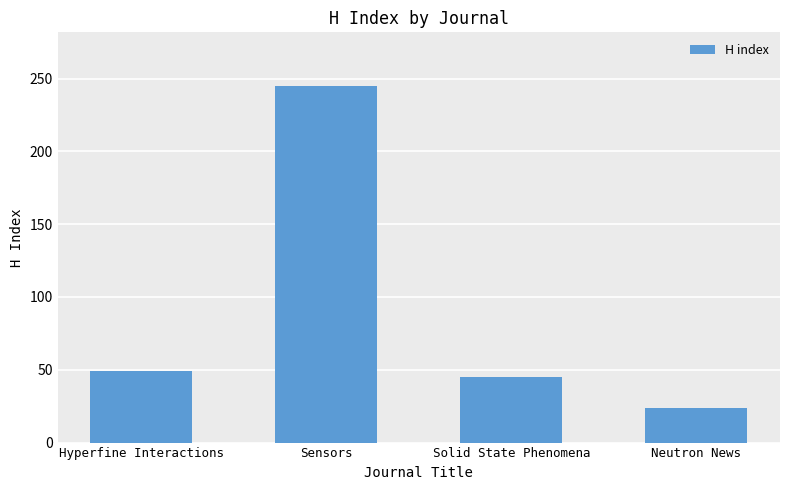

What is the change in value from Sensors to Solid State Phenomena?

-200